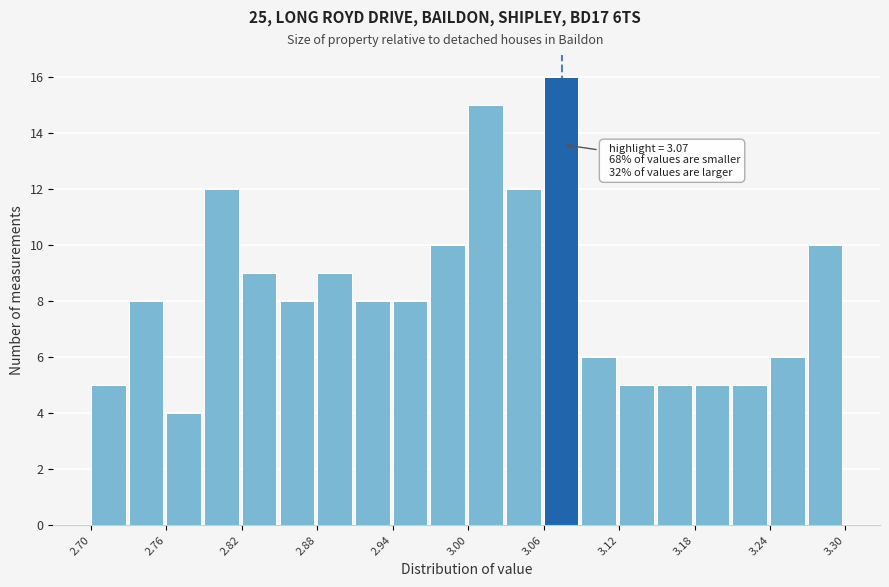

Read against the x-axis, roughly where is the centre of the tallest bar?

3.07